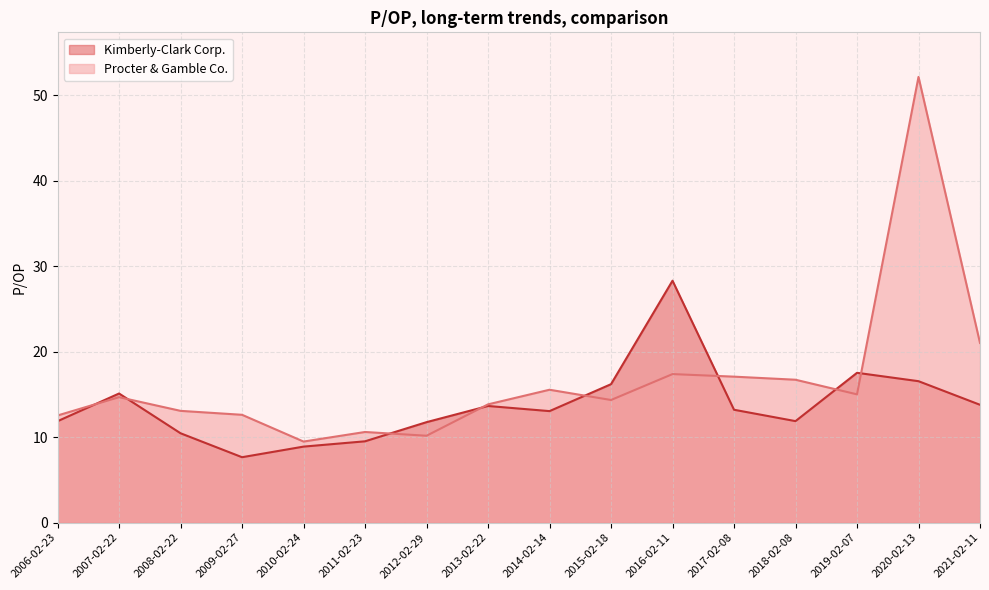

True or false: Kimberly-Clark Corp. has a value of 9.0 at 2020-02-13.

False